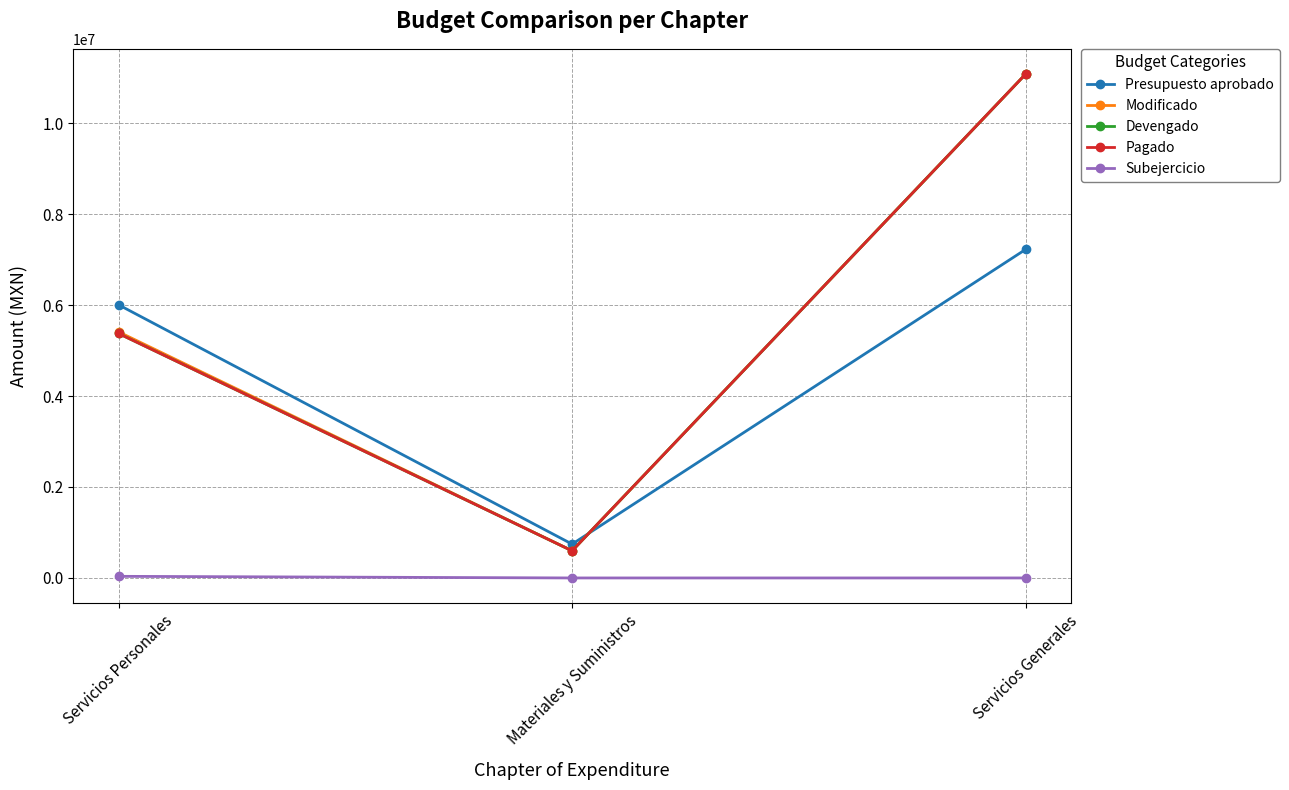

Which series changed the most between Servicios Personales and Servicios Generales?

Devengado